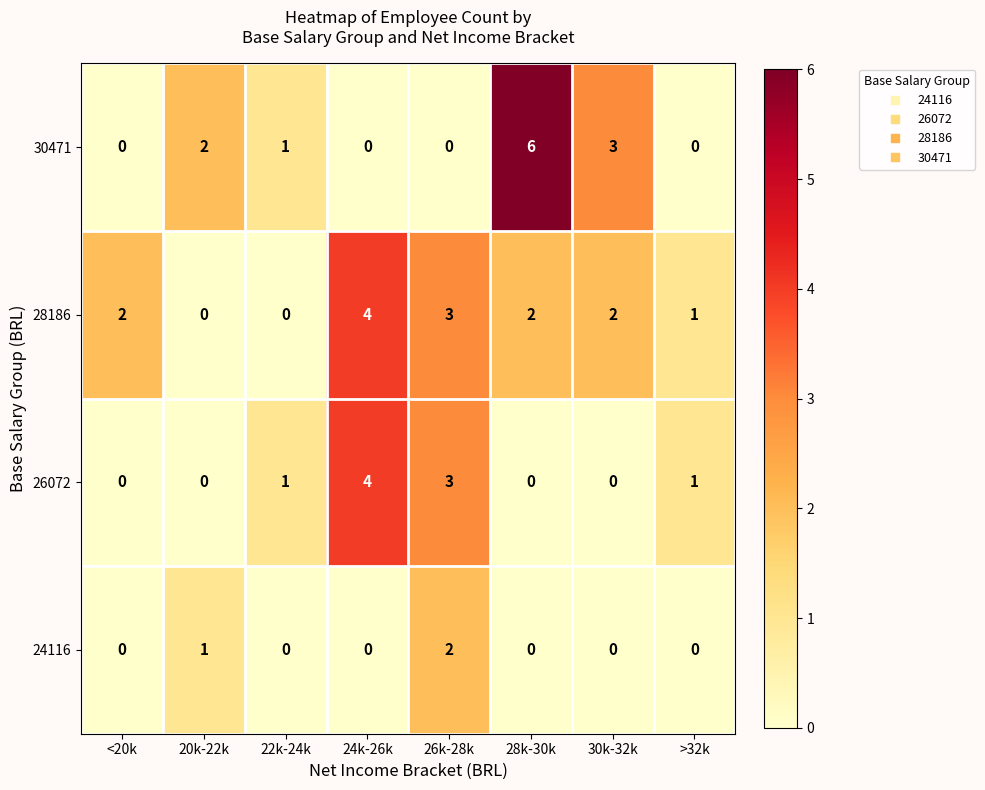

Which series has the widest spread of values?

30471